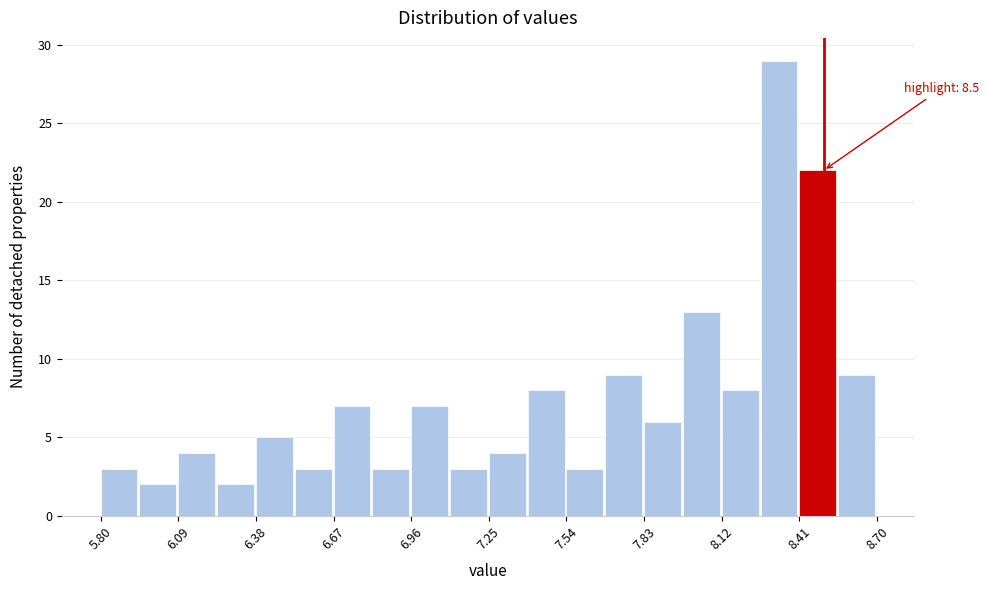

Around what value on the x-axis is the tallest bar? Give the approximate position of its centre, as read against the axis.

8.35